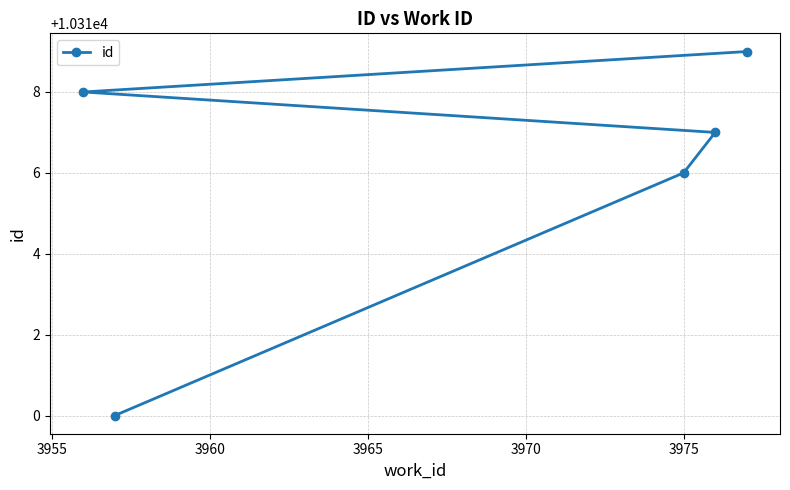

What is the value of the 3rd point from the left?

10316